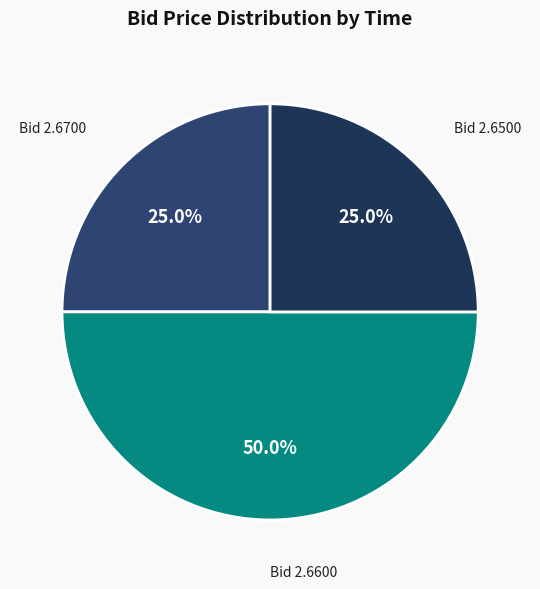

What portion of the pie excludes Bid 2.6700?

75.0%